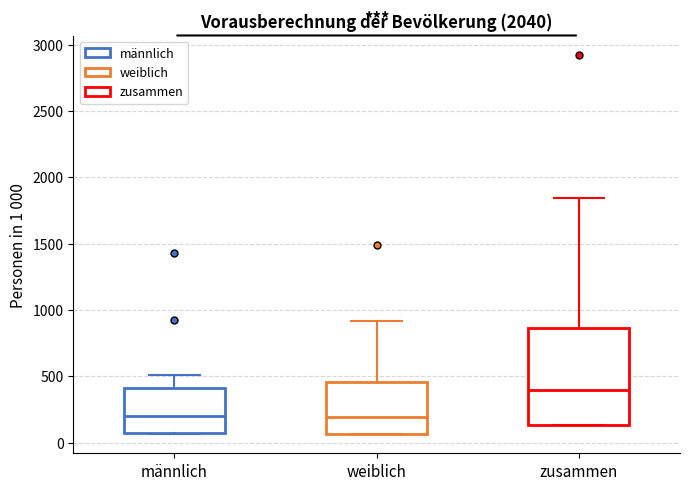

Which box's median line is the highest?

zusammen